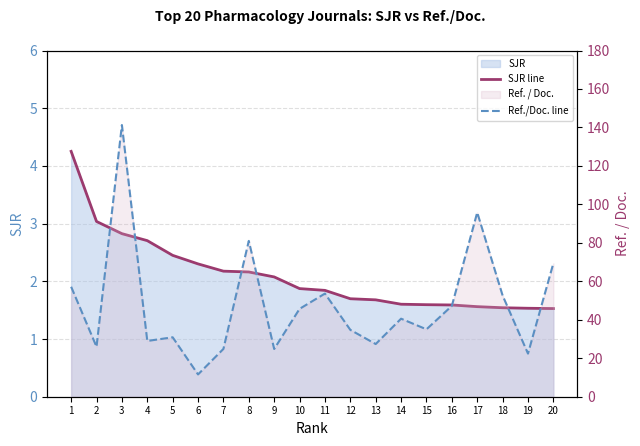

What is the sum of all Ref./Doc. line values?

951.0